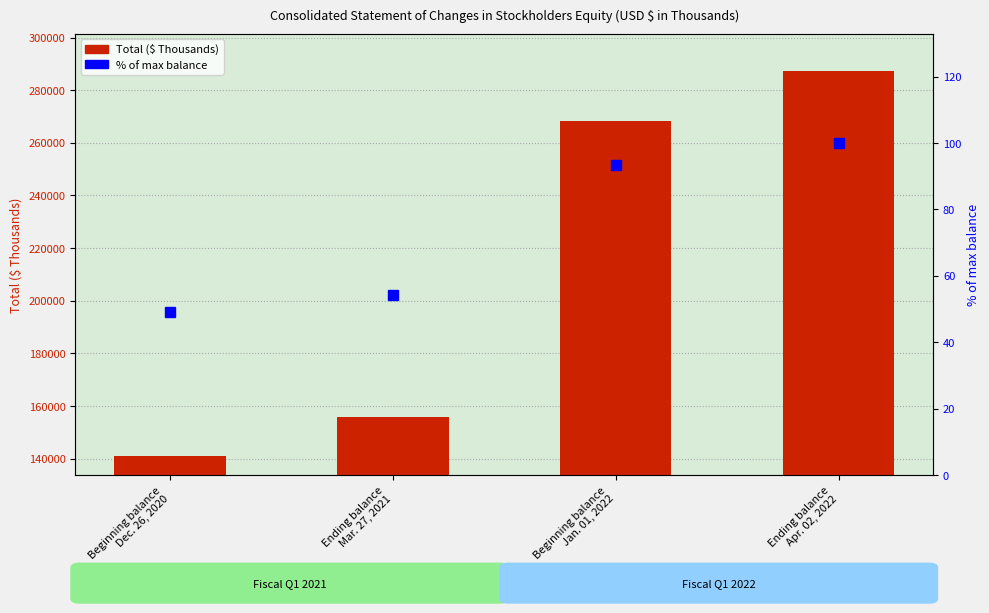

What is the total value across all series at Ending balance
Apr. 02, 2022?

287251.0